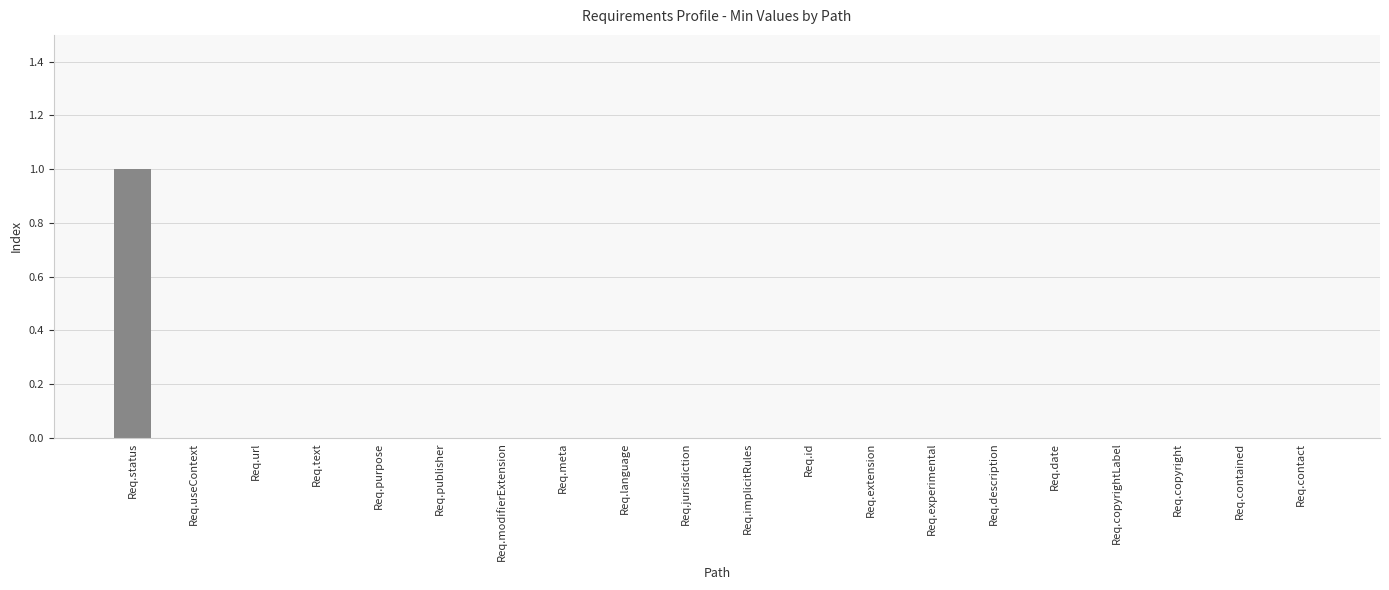

True or false: the data shows -1 at Req.description.

False